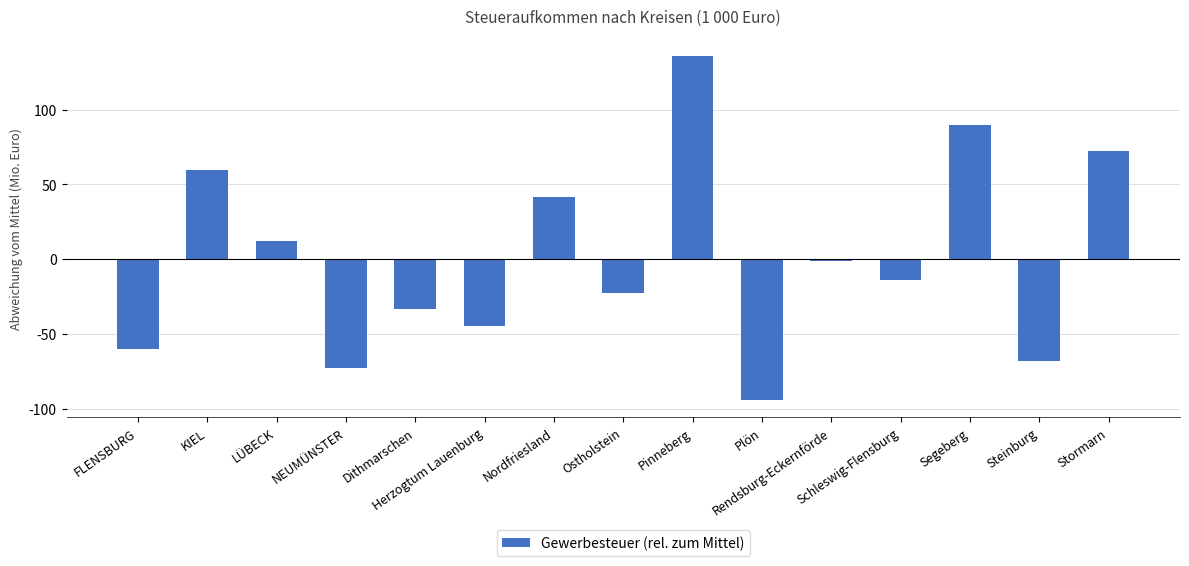

How many series are shown in this chart?

1